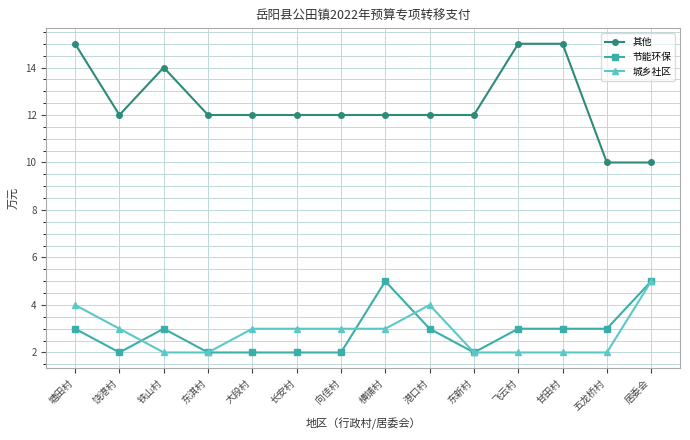

True or false: 城乡社区 and 其他 intersect in this chart.

False